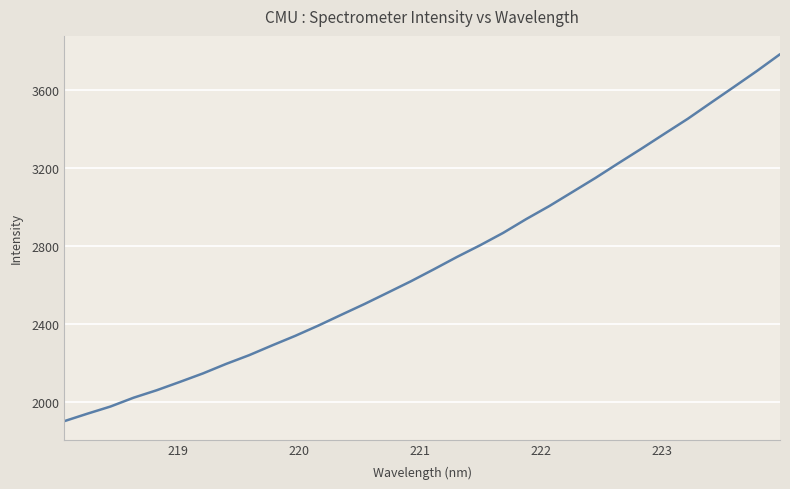

What is the greatest value displayed?

3781.9